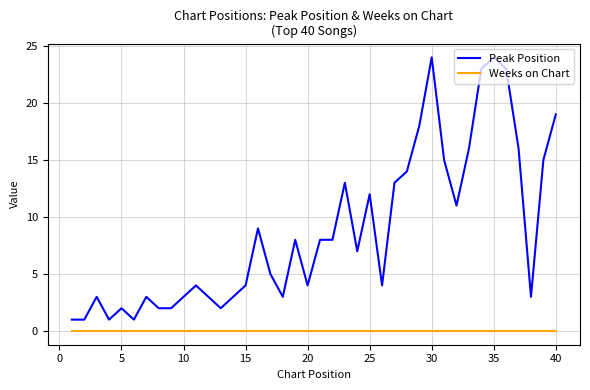

Which series has the widest spread of values?

Peak Position